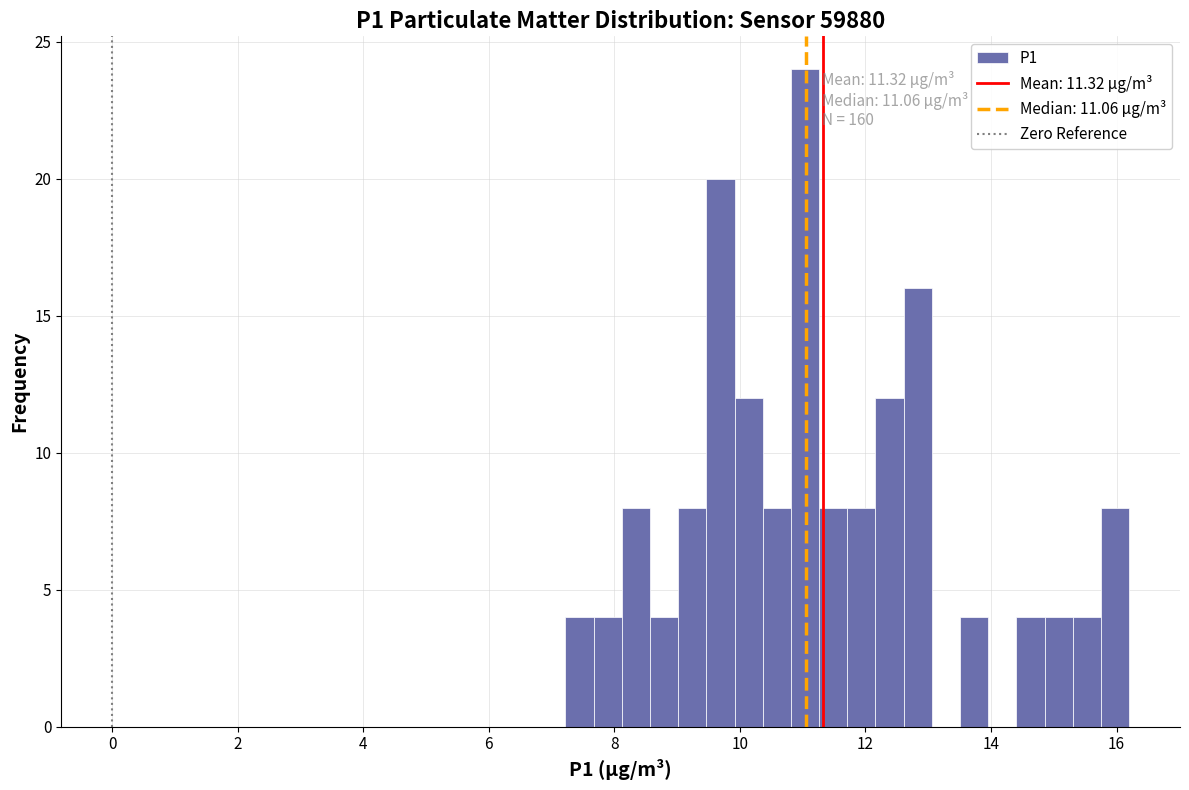

Read against the x-axis, roughly where is the centre of the tallest bar?

11.0